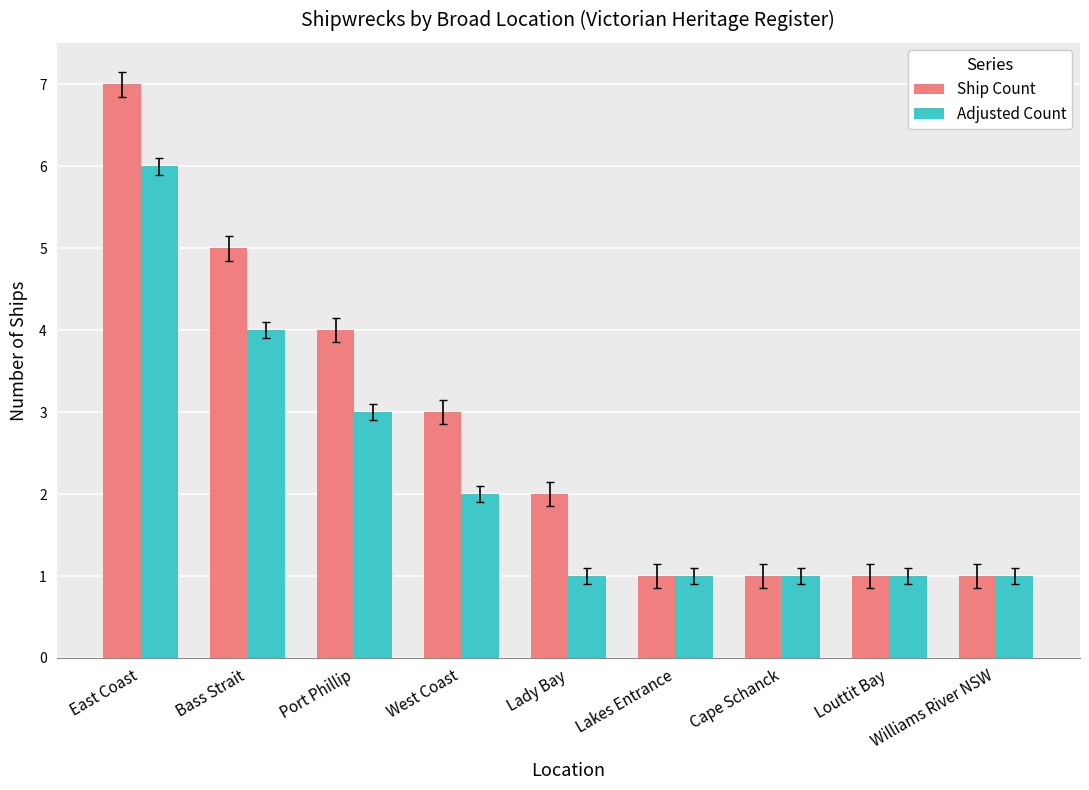

The value of Ship Count at Bass Strait is 5. True or false?

True